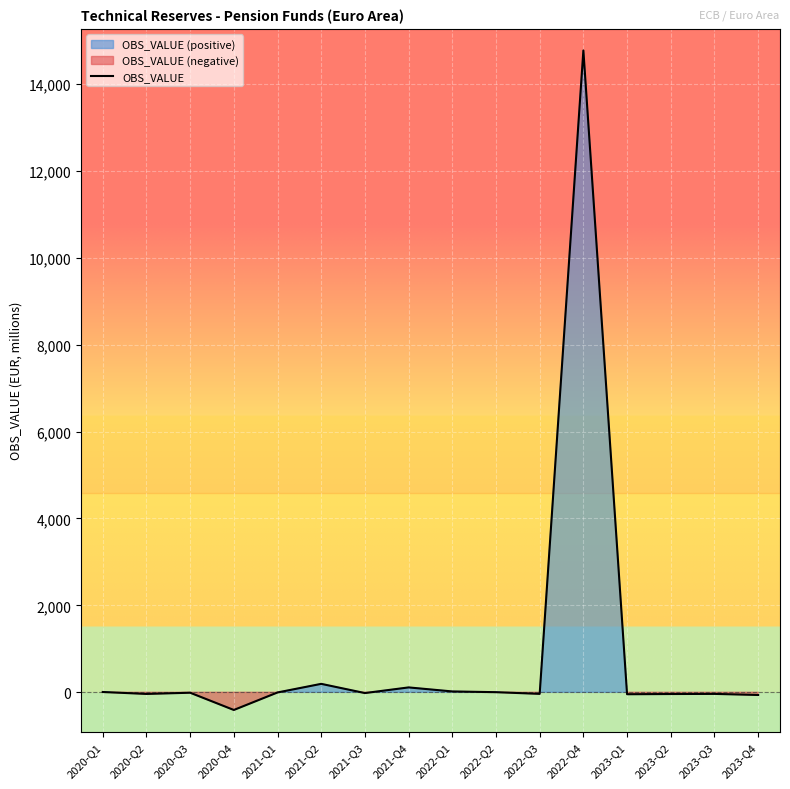

Rank the categories by value from highest to lowest.

2022-Q4, 2021-Q2, 2021-Q4, 2022-Q1, 2020-Q1, 2022-Q2, 2021-Q1, 2020-Q3, 2021-Q3, 2022-Q3, 2023-Q3, 2020-Q2, 2023-Q2, 2023-Q1, 2023-Q4, 2020-Q4